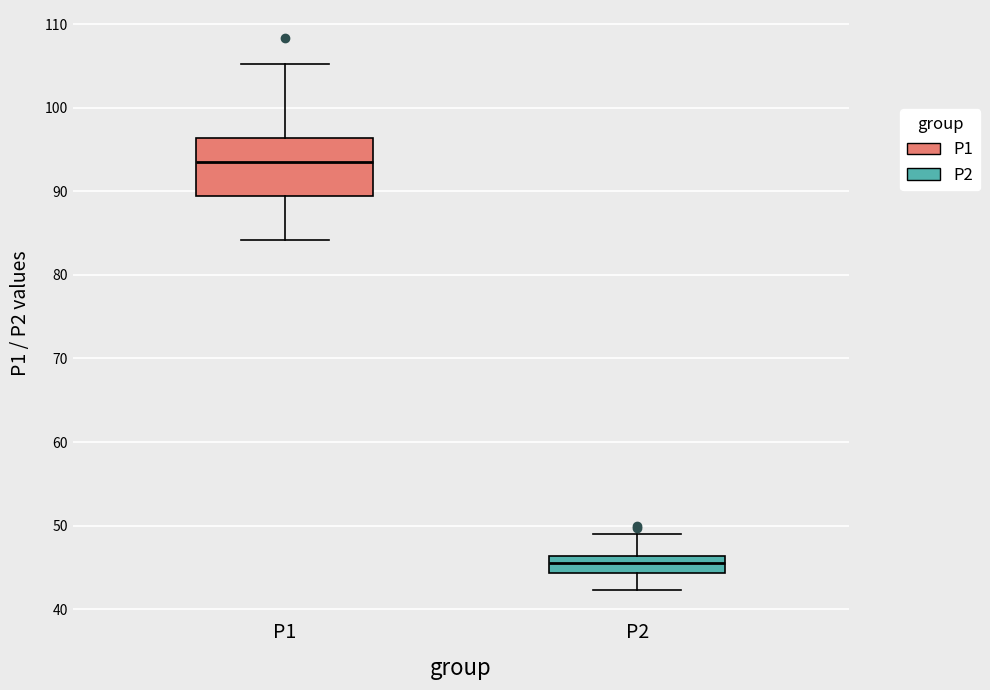

Which box is the tallest, from its lower edge to its upper edge?

P1